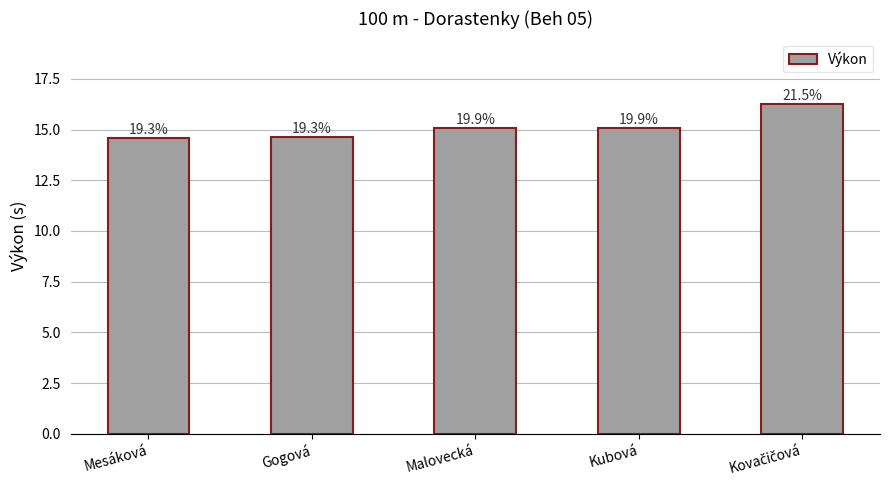

Read the value at Gogová.

14.6